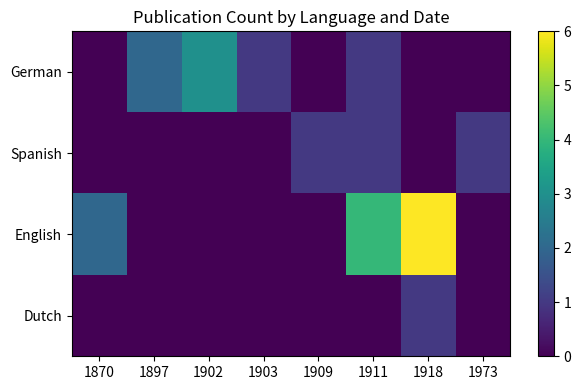

What is the difference between the highest and lowest values at 1911?

4